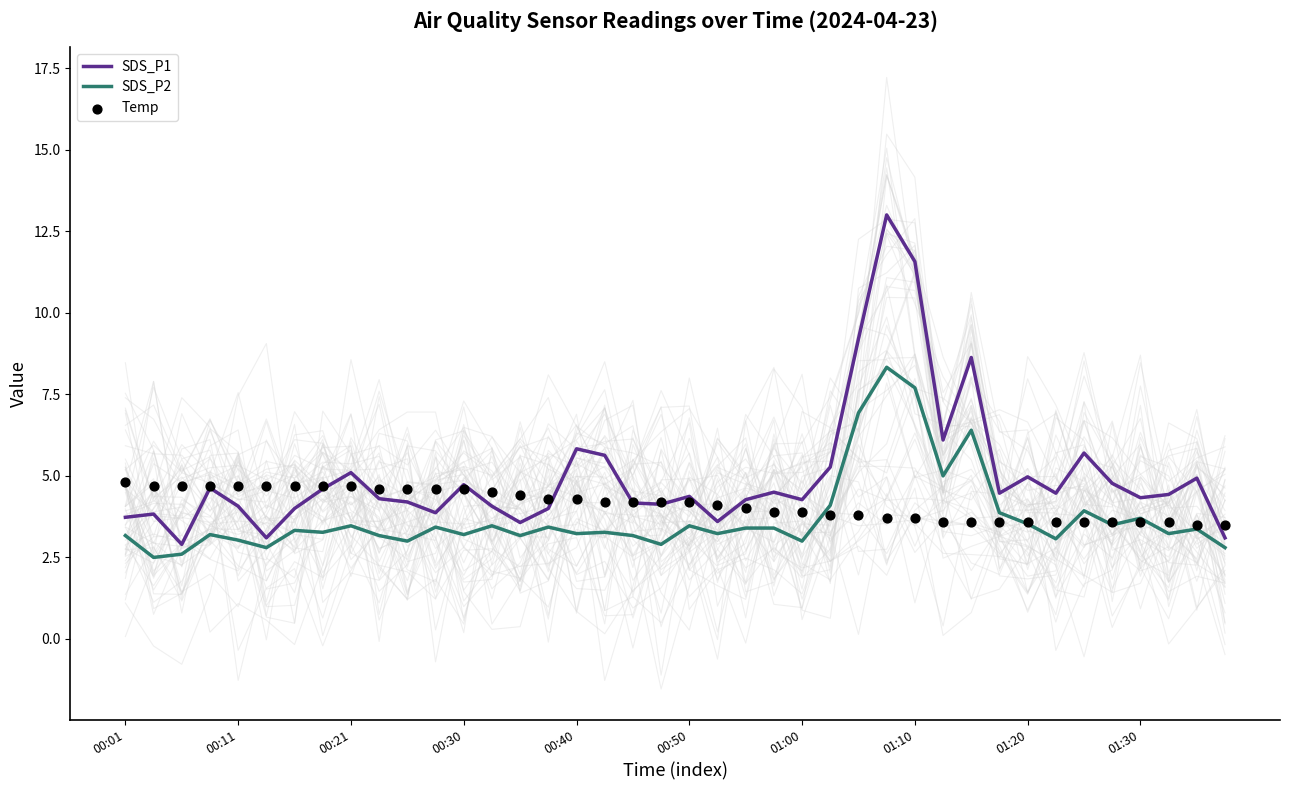

Is the value of SDS_P2 at 26 greater than the value of Temp at 38?

Yes